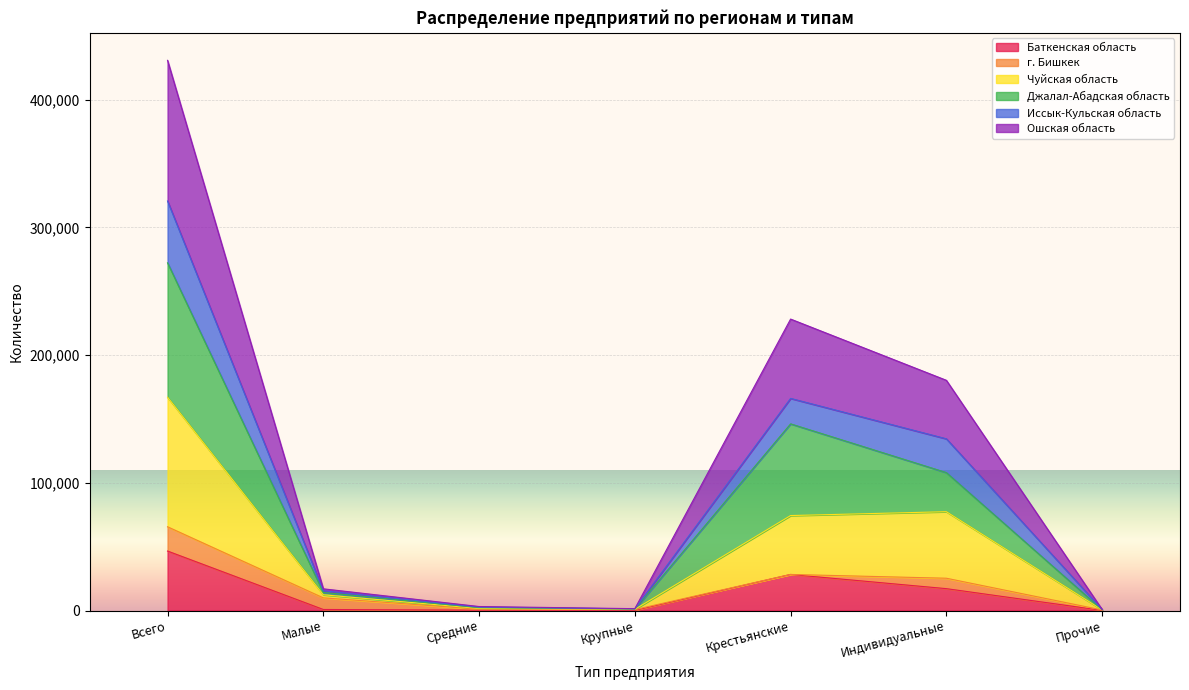

Does the chart display data point markers on the line(s)?

No